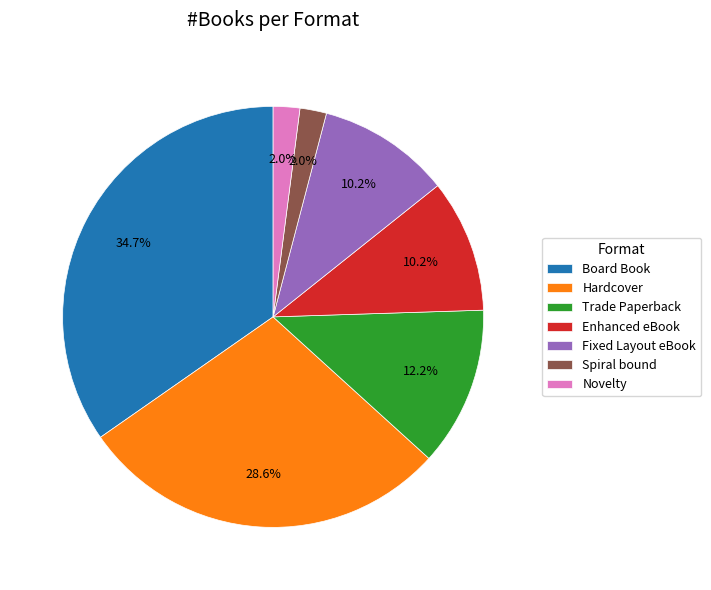

Does Trade Paperback account for over 50% of the chart?

No